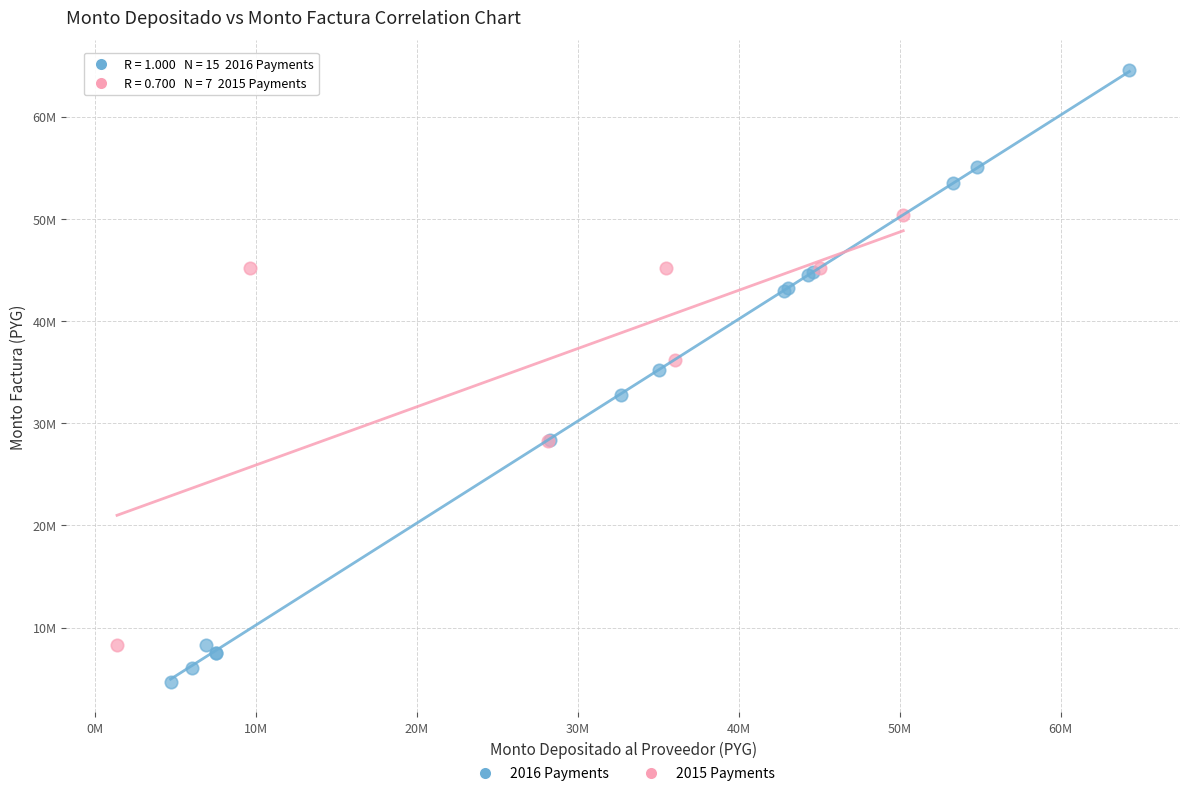

Which series contains the highest Y value?

2016 Payments